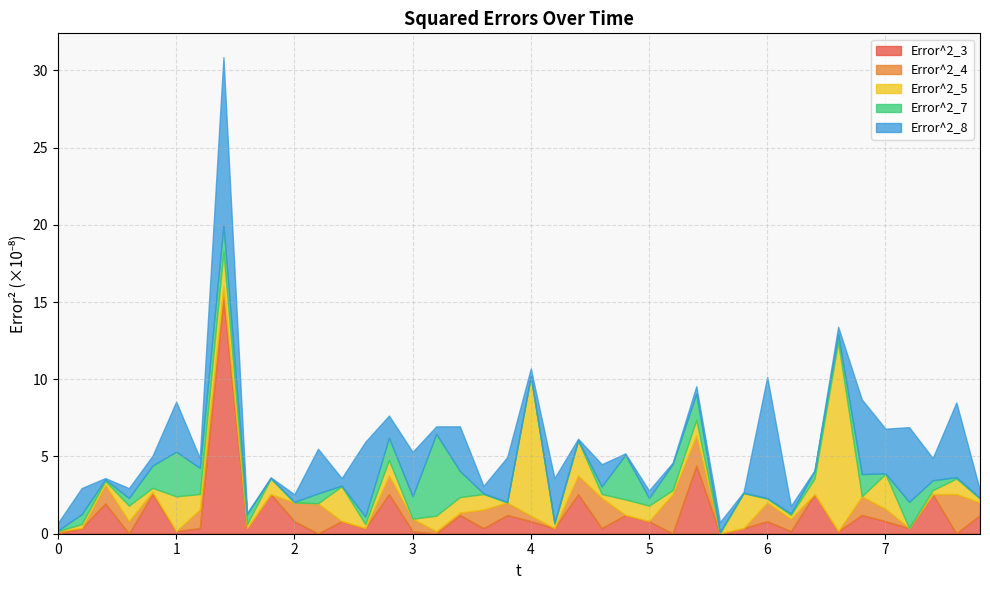

True or false: Error^2_8 and Error^2_4 cross at least once.

True